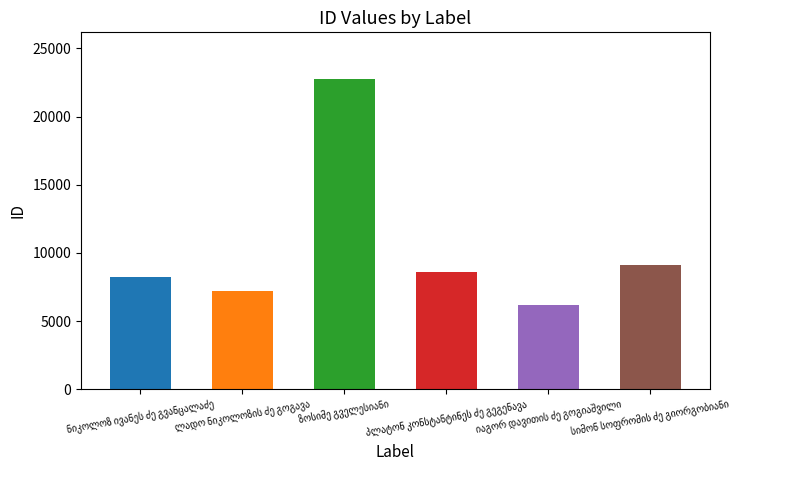

Rank the categories by value from highest to lowest.

ზოსიმე გველესიანი, სიმონ სოფრომის ძე გიორგობიანი, პლატონ კონსტანტინეს ძე გეგენავა, ნიკოლოზ ივანეს ძე გვანცალაძე, ლადო ნიკოლოზის ძე გოგავა, იაგორ დავითის ძე გოგიაშვილი